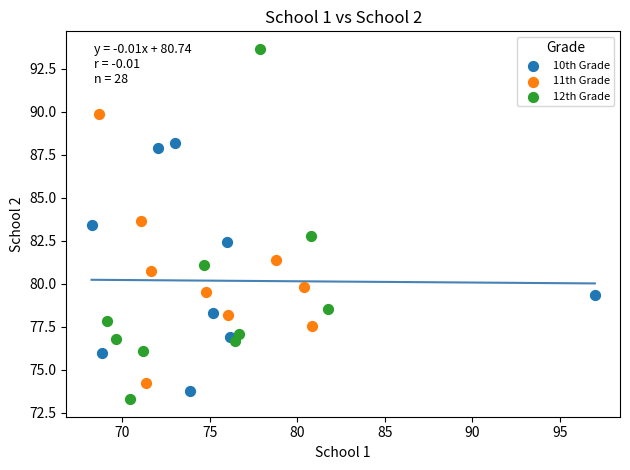

Which series has the widest spread of Y values?

12th Grade